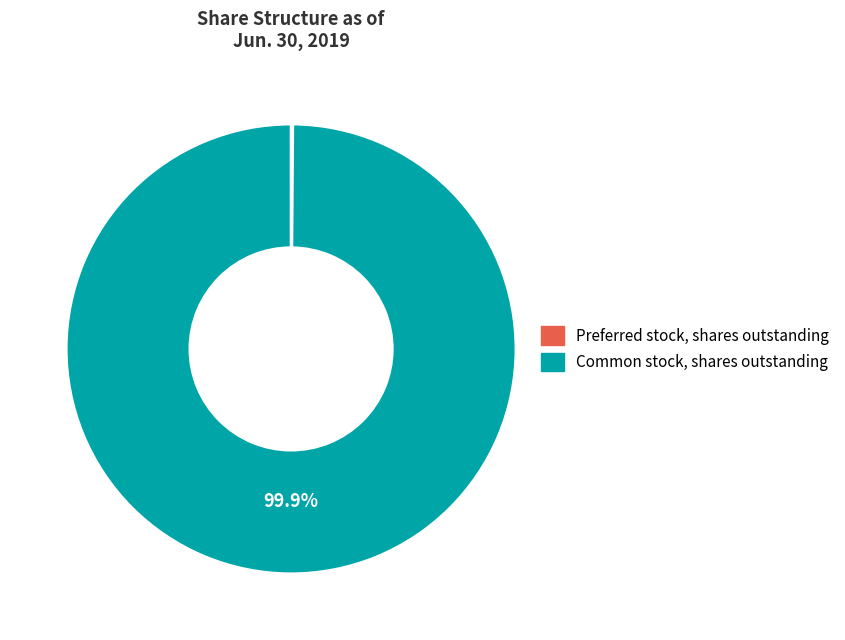

Does Common stock, shares outstanding account for over 50% of the chart?

Yes